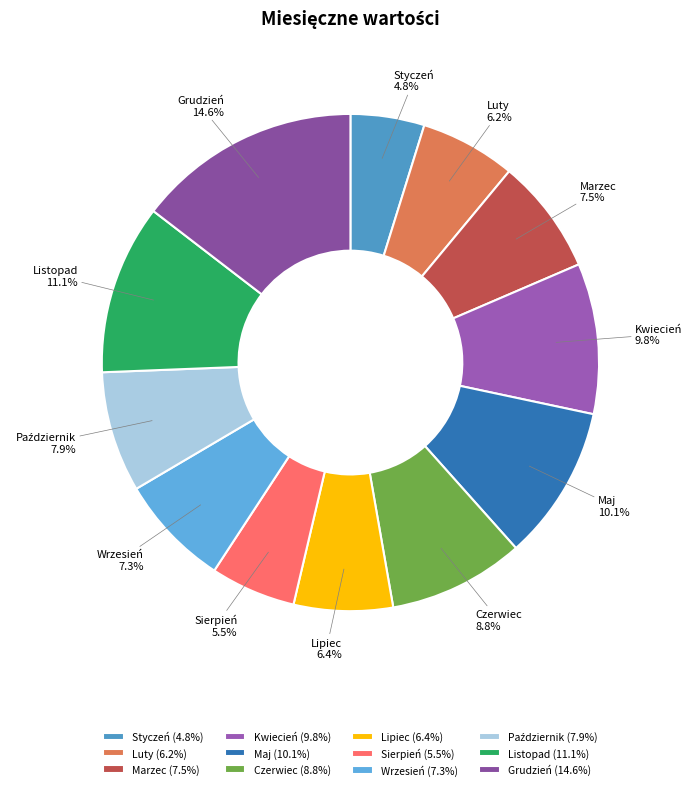

To the nearest percent, what is the combined percentage of Czerwiec and Maj?

19%